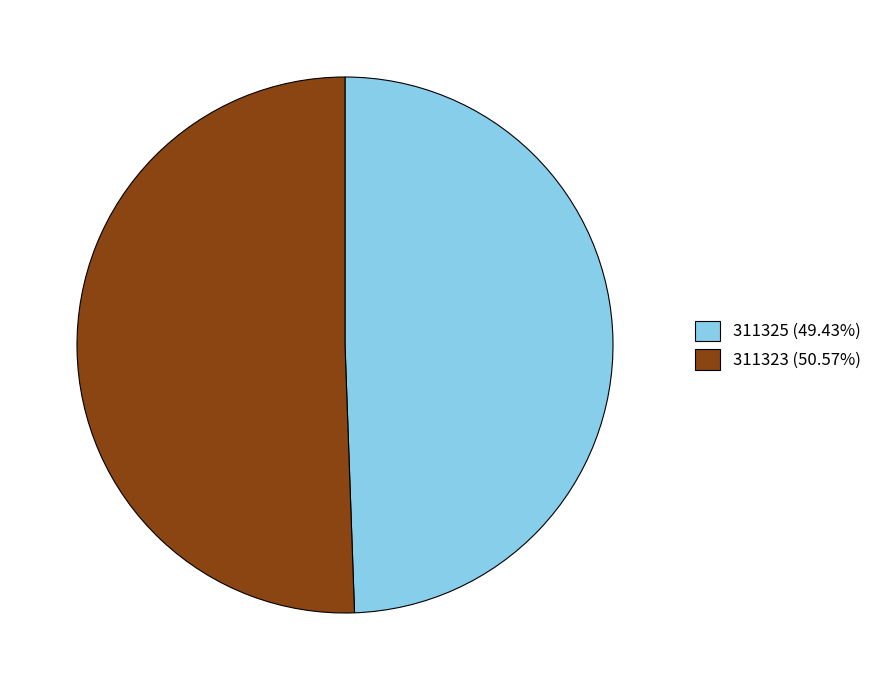

What is the largest slice in the pie chart?

311323